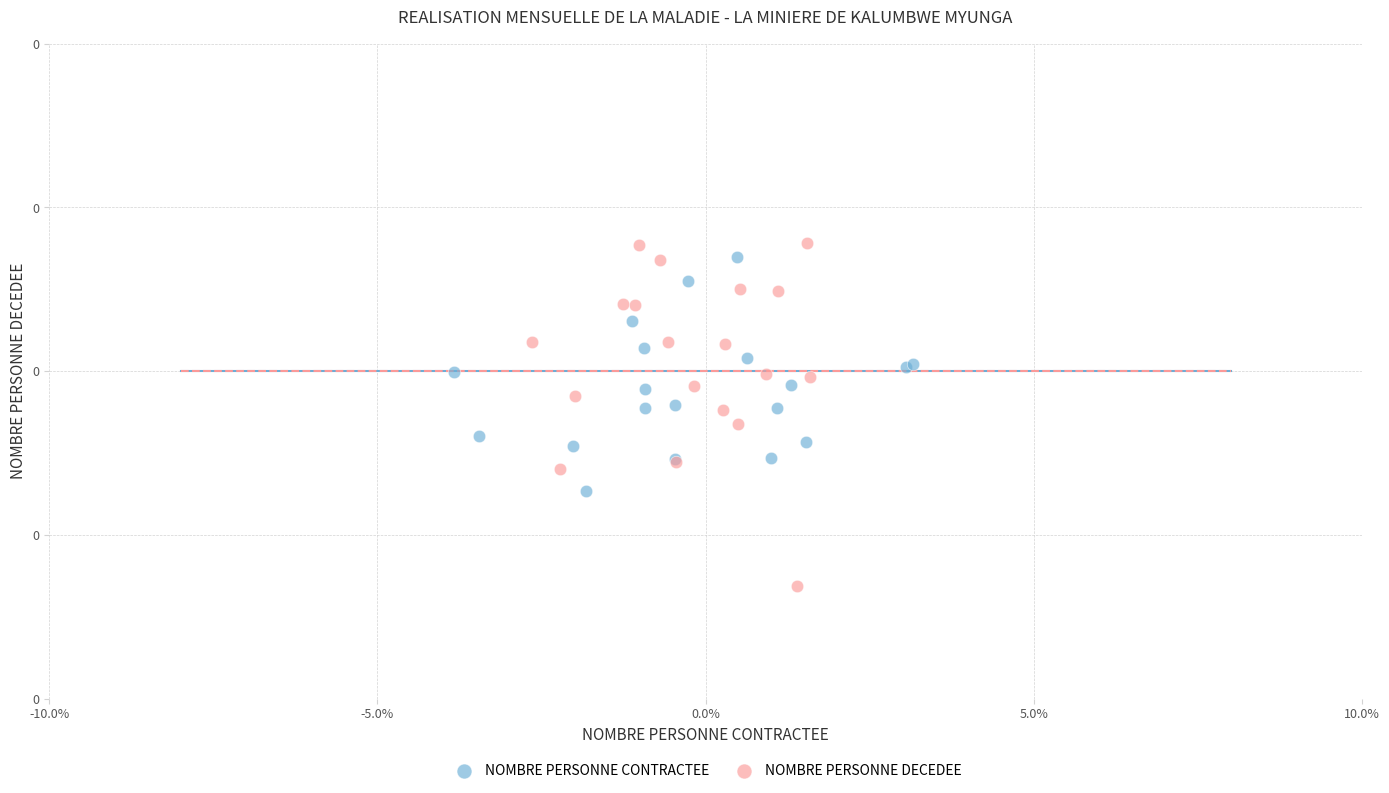

What are all the series names shown in the legend?

NOMBRE PERSONNE CONTRACTEE, NOMBRE PERSONNE DECEDEE